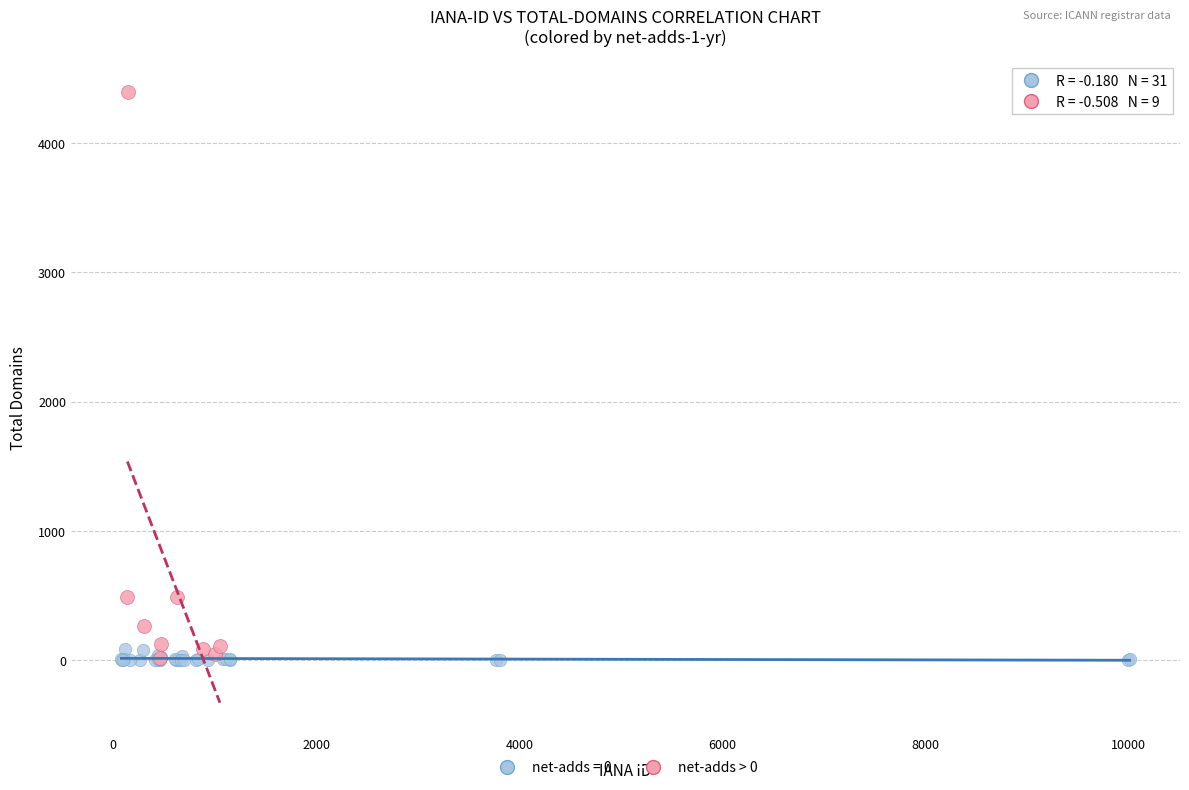

Which series reaches the maximum Y coordinate?

net-adds > 0